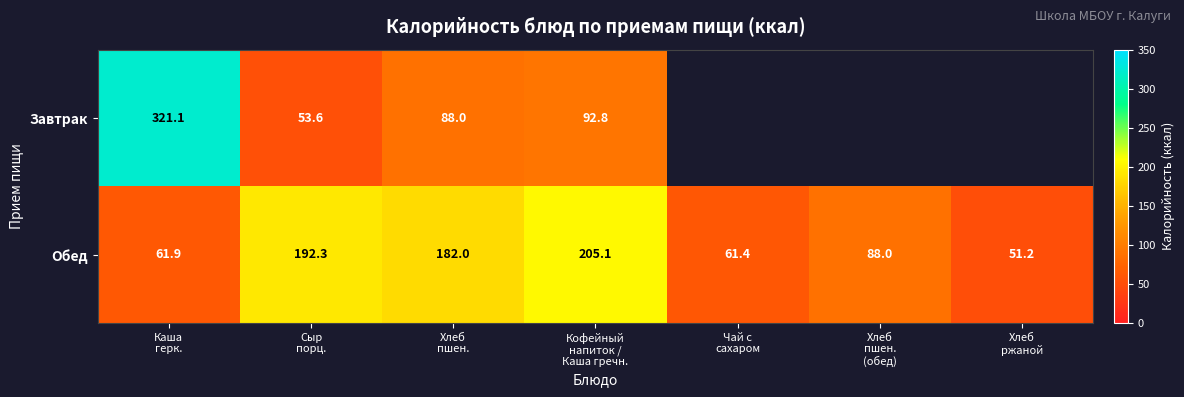

What is the highest value of the Обед series?

205.1